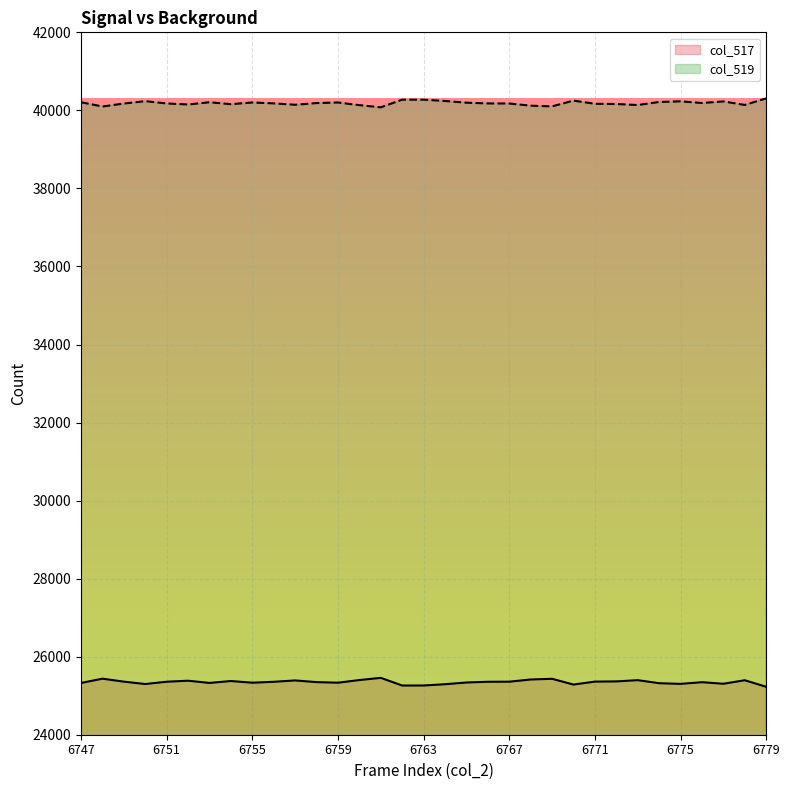

What is the value of the col_519 point at the 9th from the left?

40202